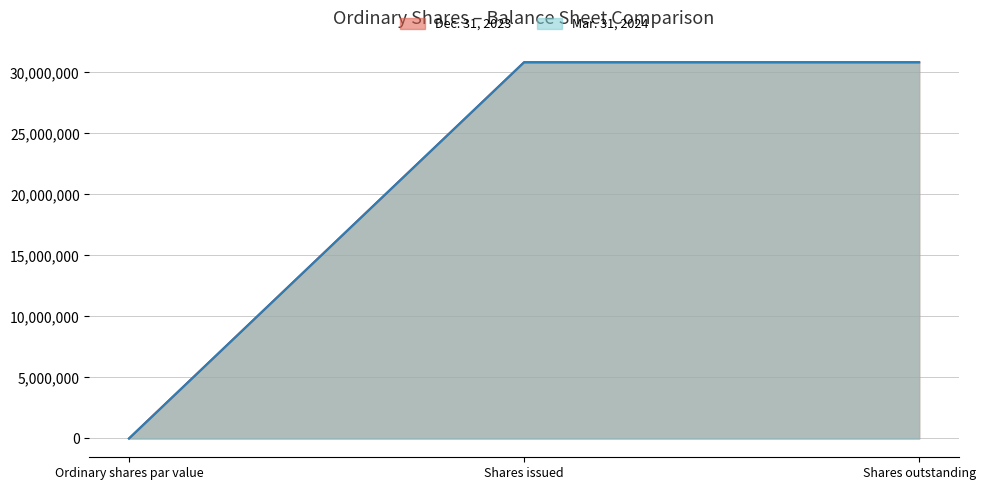

True or false: Dec. 31, 2023 has a value of 30828795 at Shares issued.

True